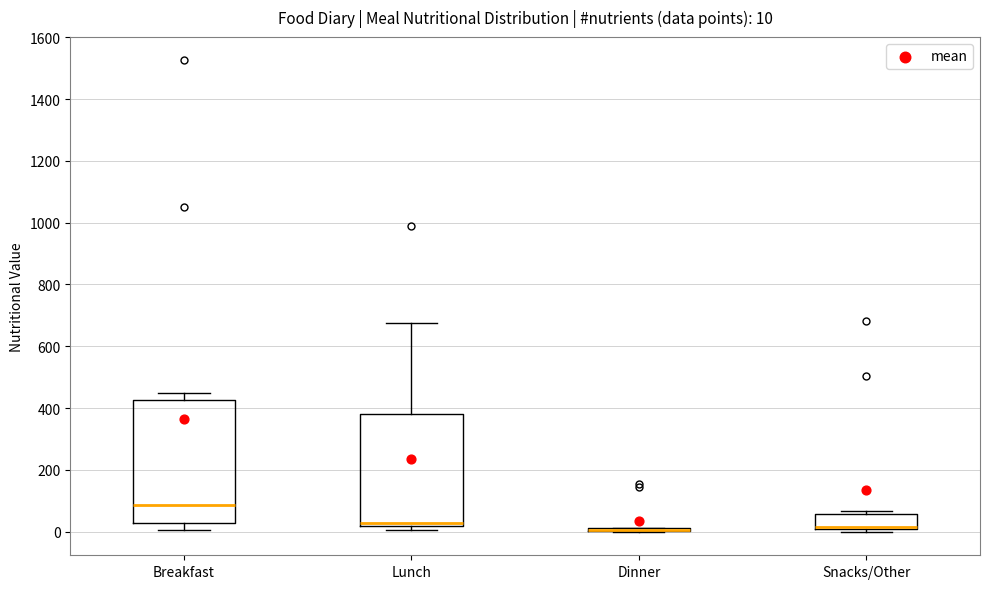

Which box is the tallest, from its lower edge to its upper edge?

Breakfast